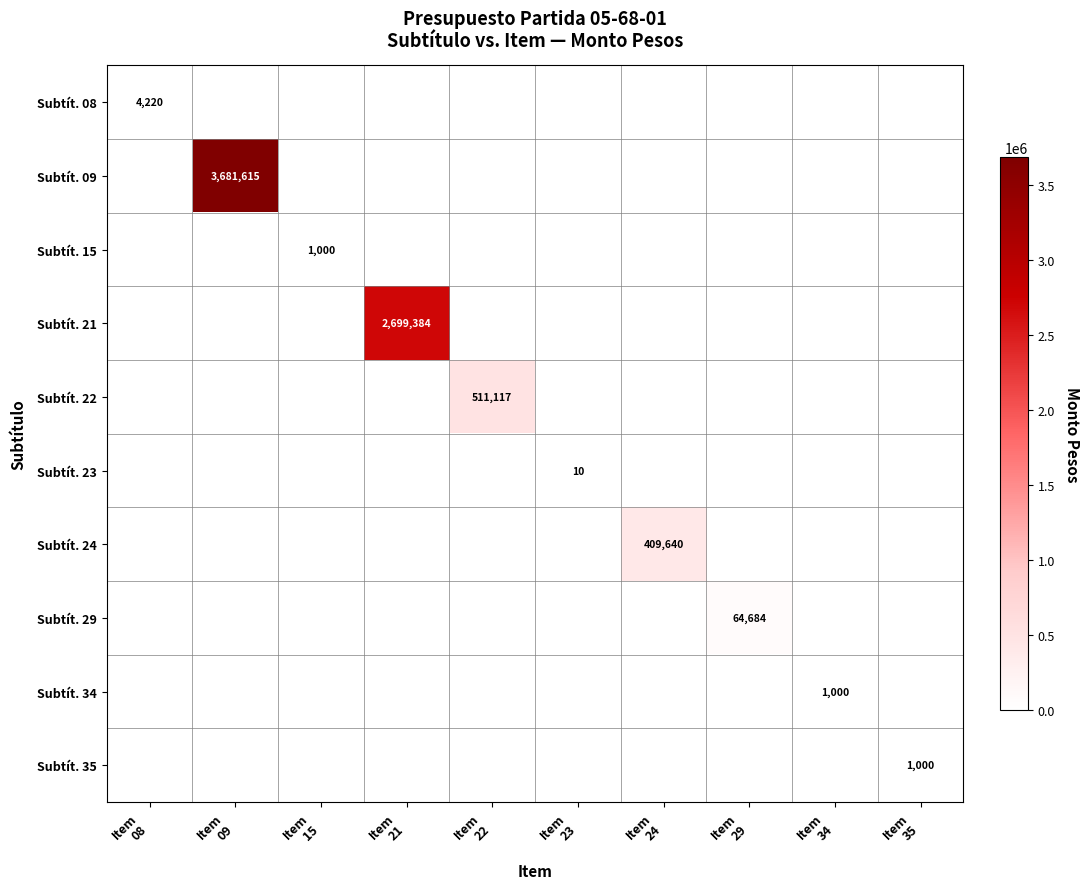

Is the value of Subtít. 15 at Item 29 greater than the value of Subtít. 29 at Item 09?

No